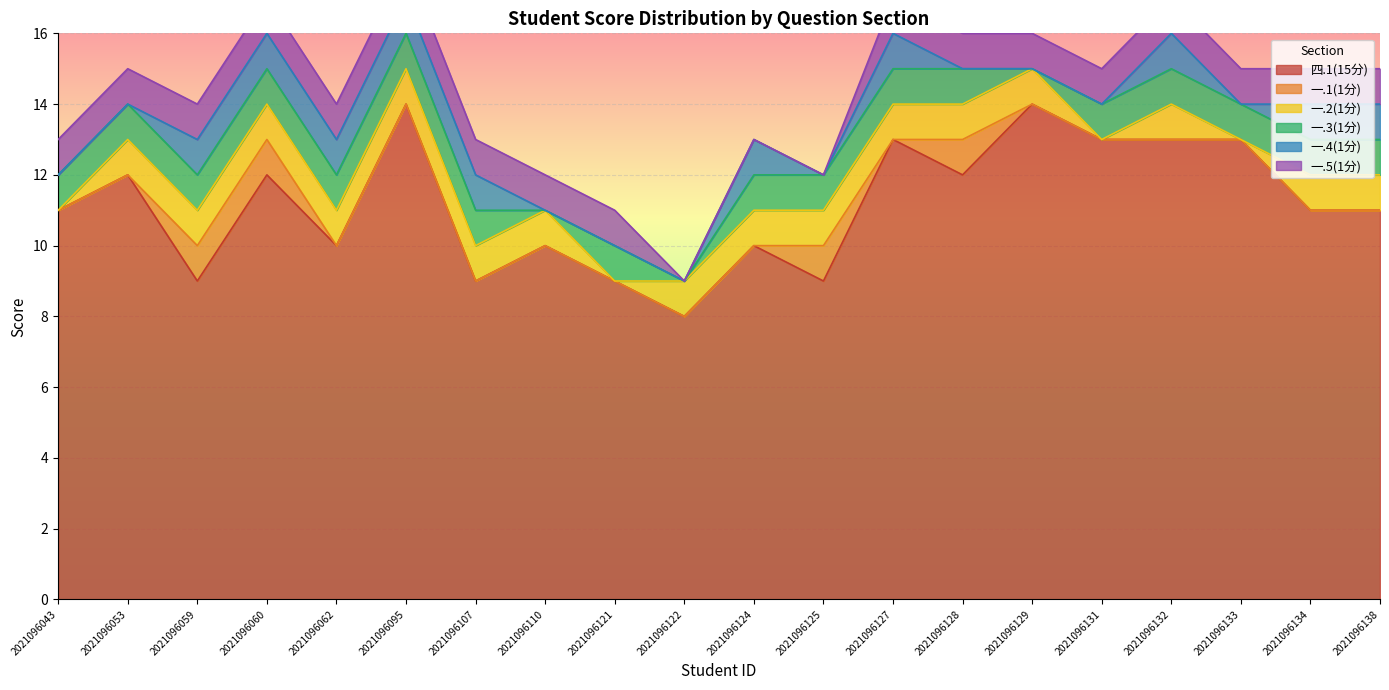

What is the highest value of the 一.5(1分) series?

1